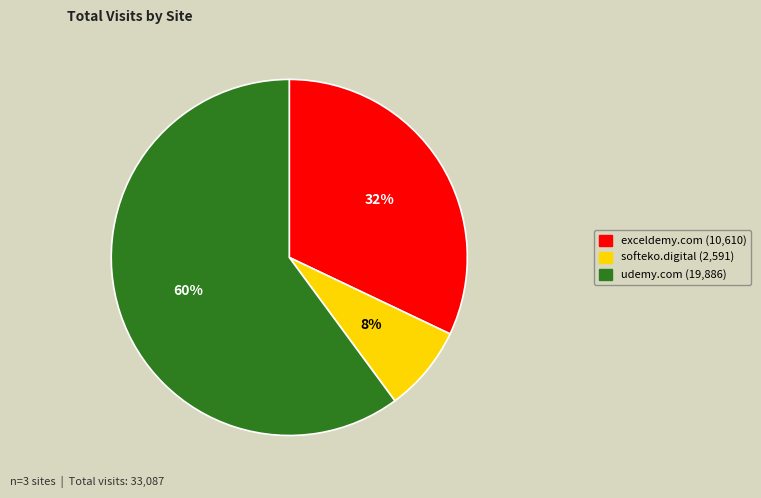

To the nearest percent, what is the difference between the softeko.digital and udemy.com slice percentages?

52%